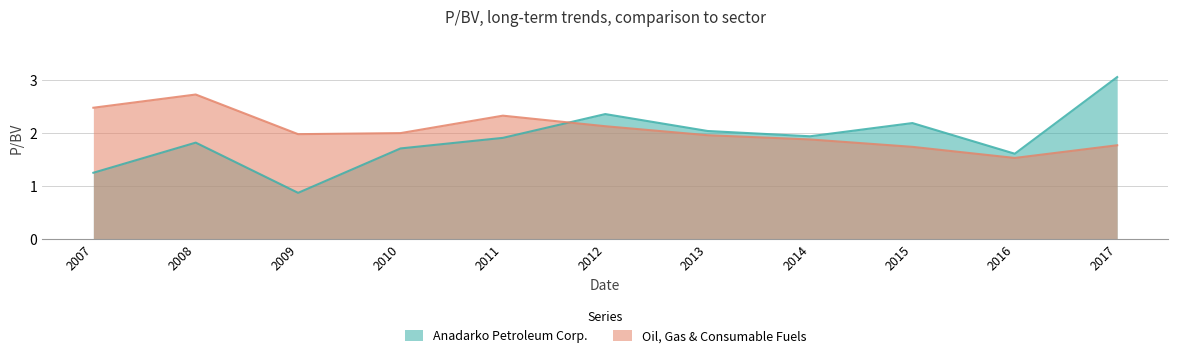

How many data points in Anadarko Petroleum Corp. are above 1?

10